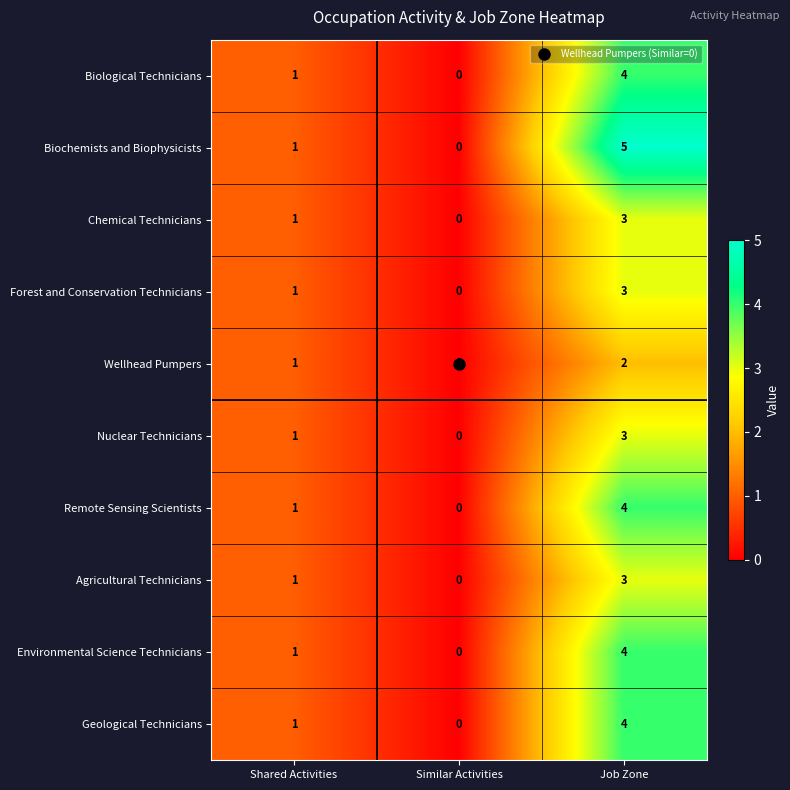

What is the sum of all Chemical Technicians values?

4